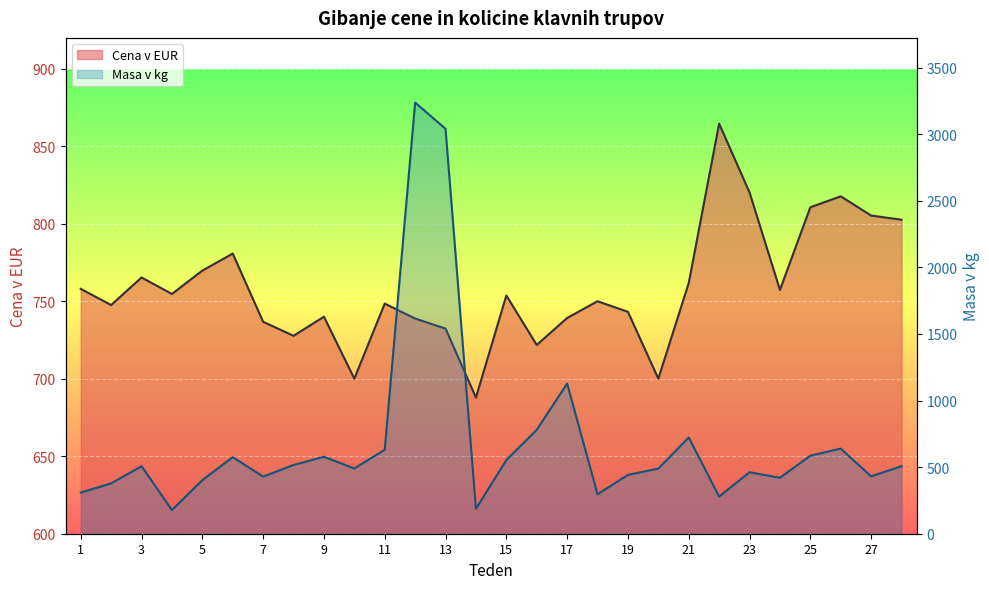

What is the maximum value for Masa v kg?

3238.0